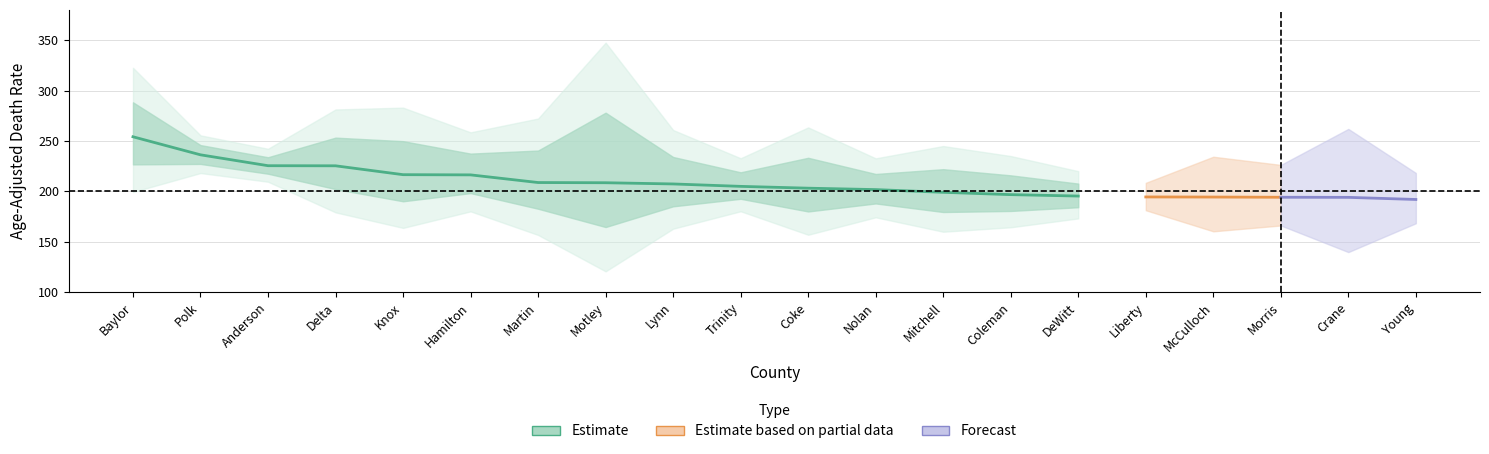

How many values in the Rate series exceed 205?

9